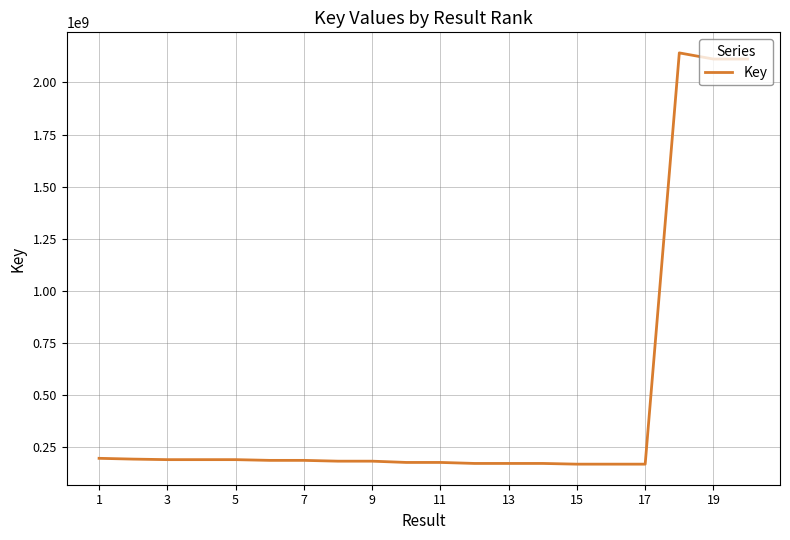

What is the difference between the maximum and minimum values?

1971769108